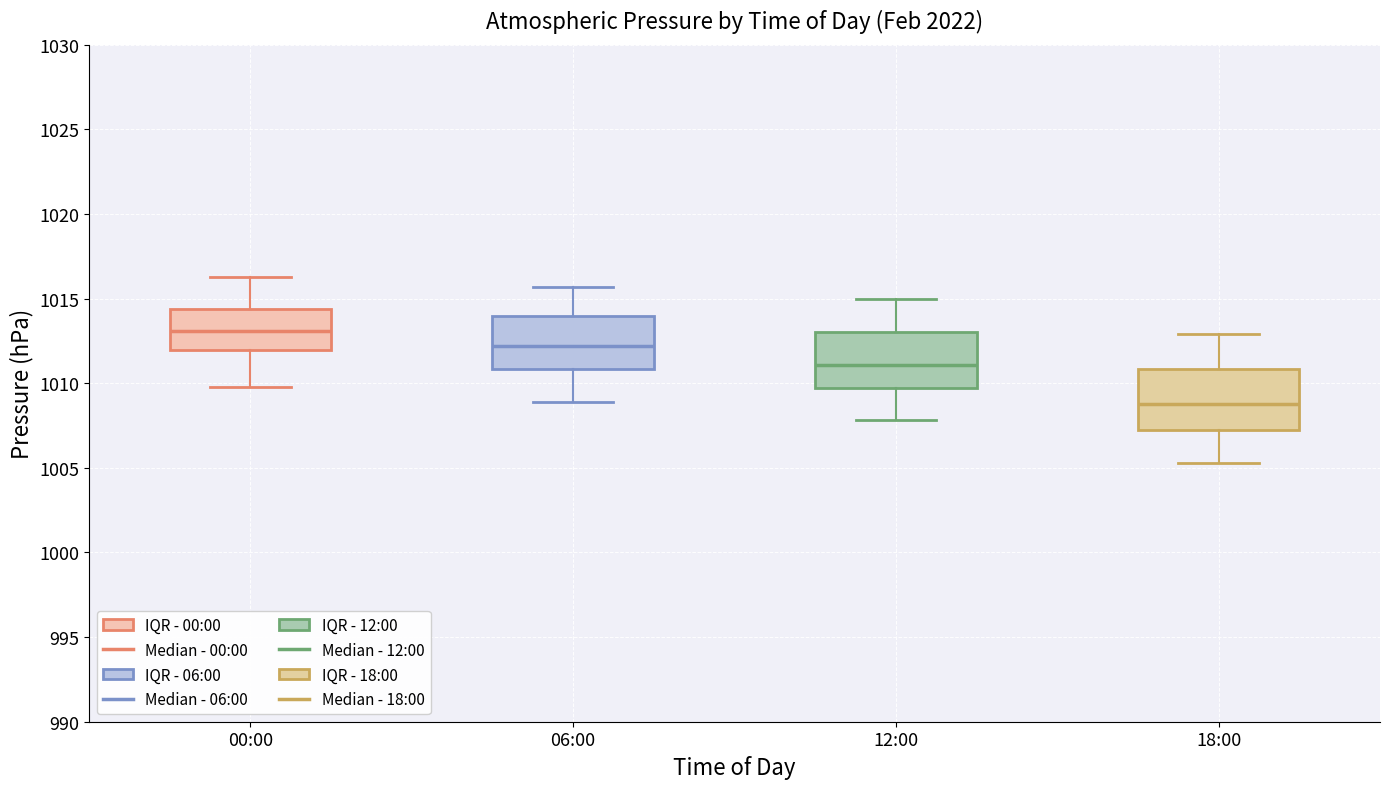

Reading left to right, transcribe this box plot: for each box, give where its median line is, the range the box spans, and where its two whiskers end, as read against the y-axis. The values are not printed on the chart, so give them approximately, as read against the axis.

00:00: median 1013.0, box 1012.0 to 1014.5, whiskers 1010.0 to 1016.5
06:00: median 1012.0, box 1011.0 to 1014.0, whiskers 1009.0 to 1015.5
12:00: median 1011.0, box 1009.5 to 1013.0, whiskers 1008.0 to 1015.0
18:00: median 1009.0, box 1007.5 to 1011.0, whiskers 1005.5 to 1013.0